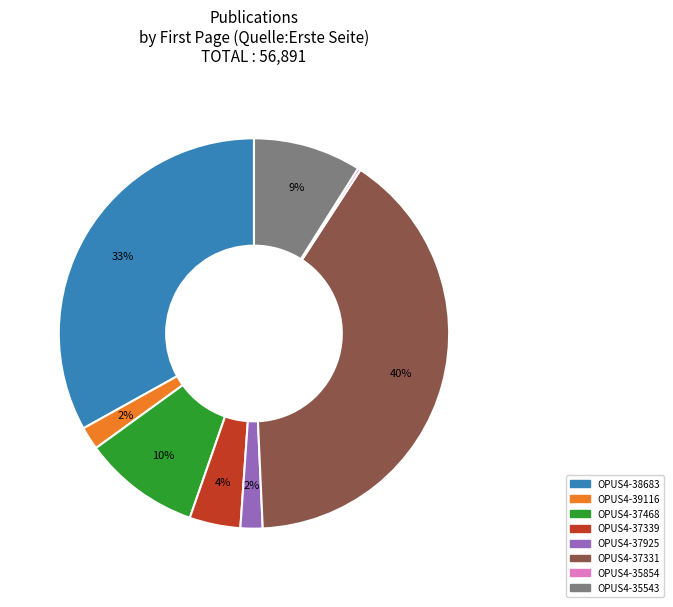

Which slice is the largest?

OPUS4-37331